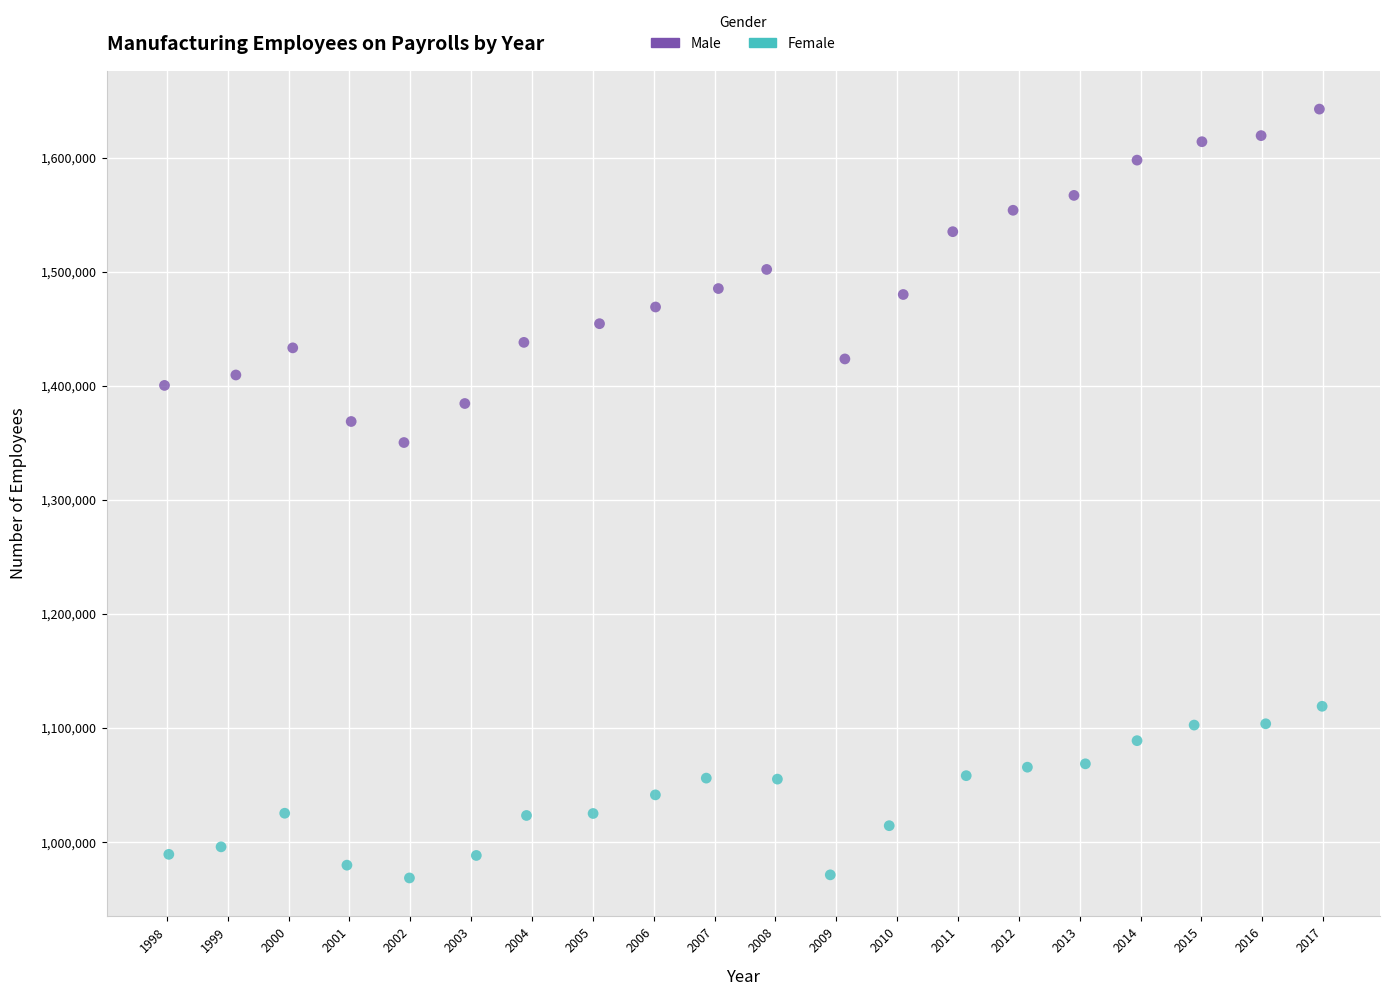

Which series reaches the maximum Y coordinate?

Male